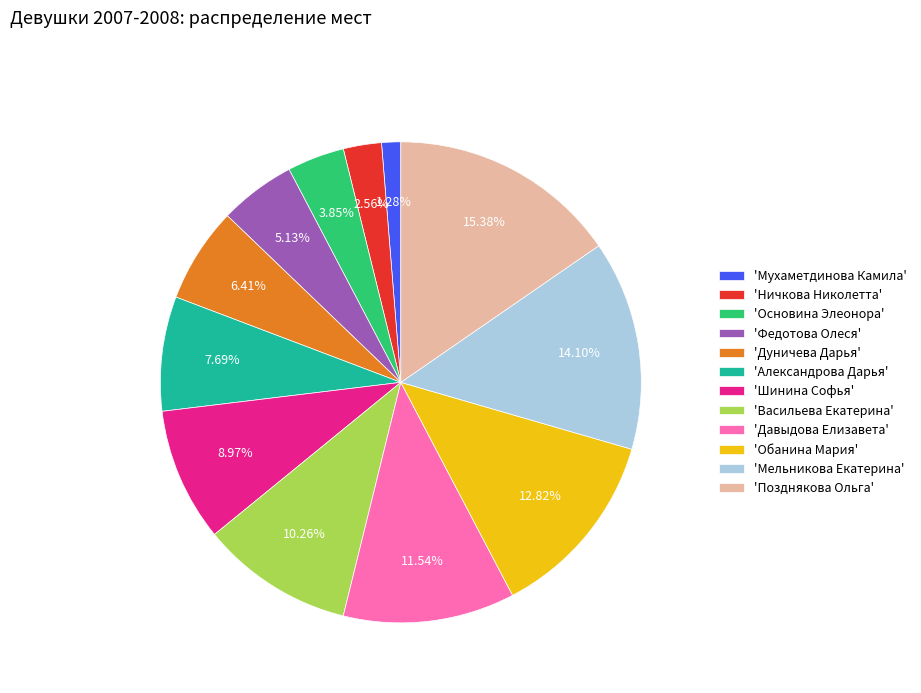

Approximately how many times larger is the value at 'Обанина Мария' compared to 'Дуничева Дарья'?

2.0